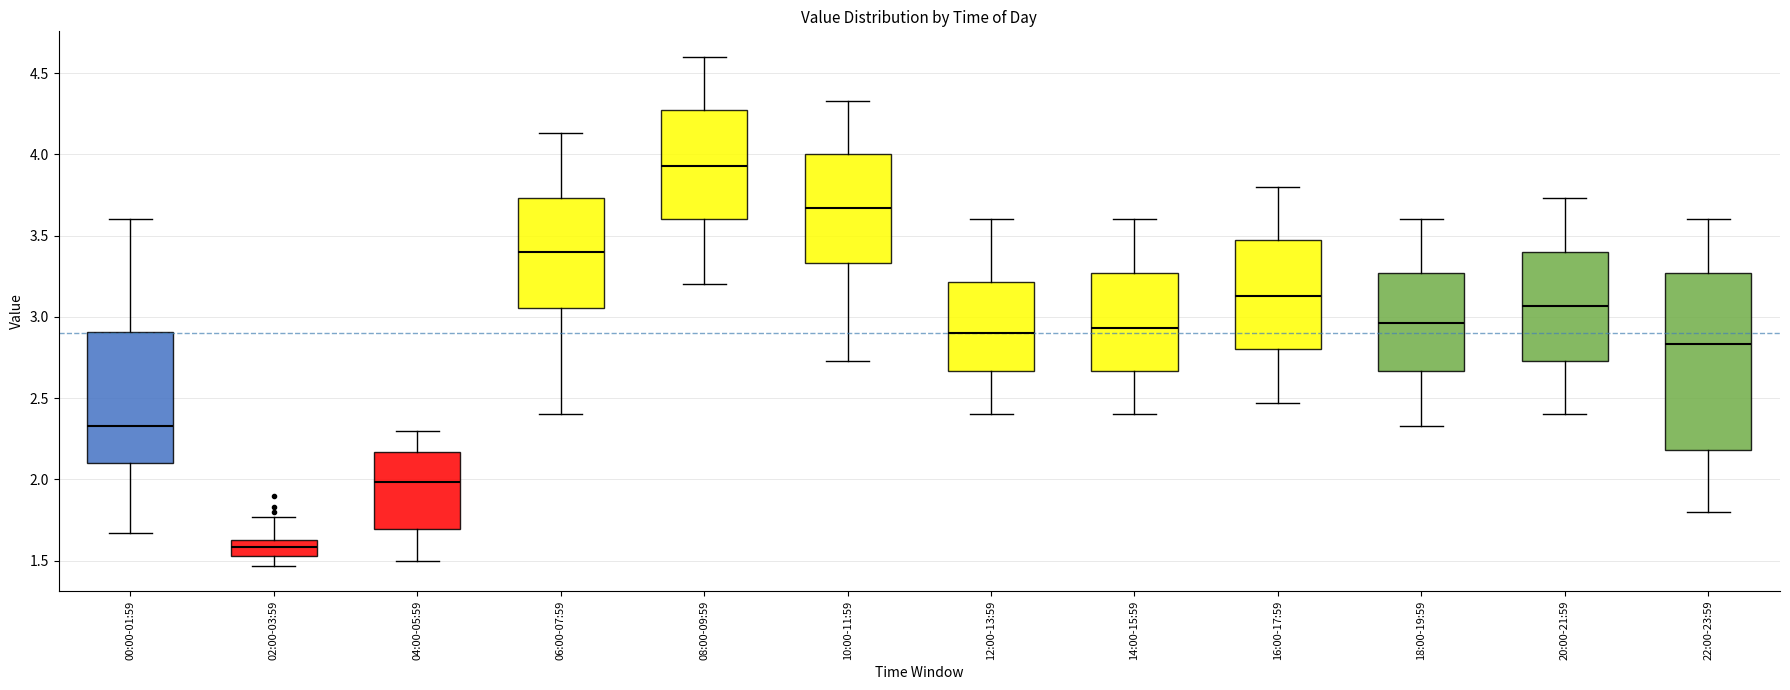

Where does the lower whisker of the box for 16:00-17:59 end on the y-axis? The values are not printed on the chart, so give them approximately, as read against the axis.

2.45